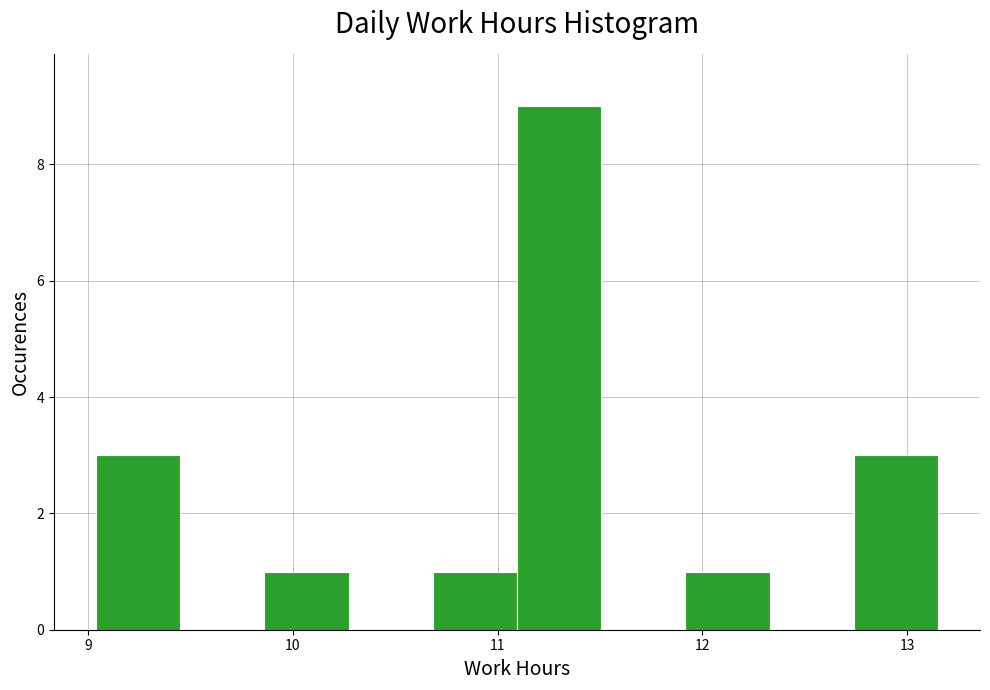

Reading left to right, list every bar in this chart as the range it spans on the x-axis followed by its height. Neither the bar edges nor the heights are printed on the chart, so give them approximately, as read against the axes.

9.0 to 9.5: 3
9.5 to 9.9: 0
9.9 to 10.3: 1
10.3 to 10.7: 0
10.7 to 11.1: 1
11.1 to 11.5: 9
11.5 to 11.9: 0
11.9 to 12.3: 1
12.3 to 12.7: 0
12.7 to 13.2: 3